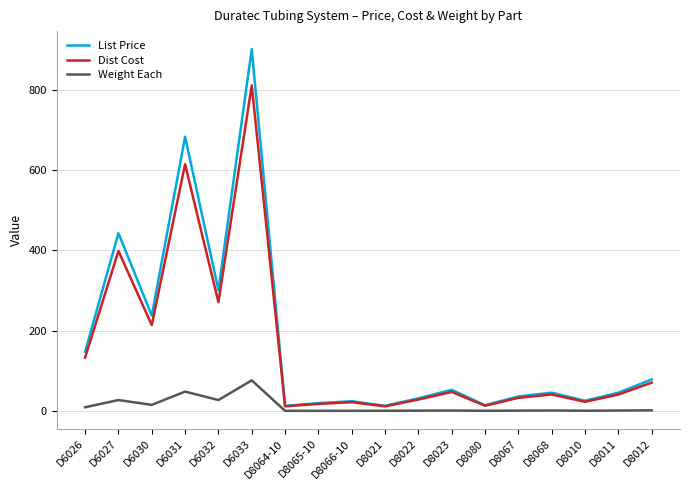

How many interior local valleys does the Dist Cost series have?

6